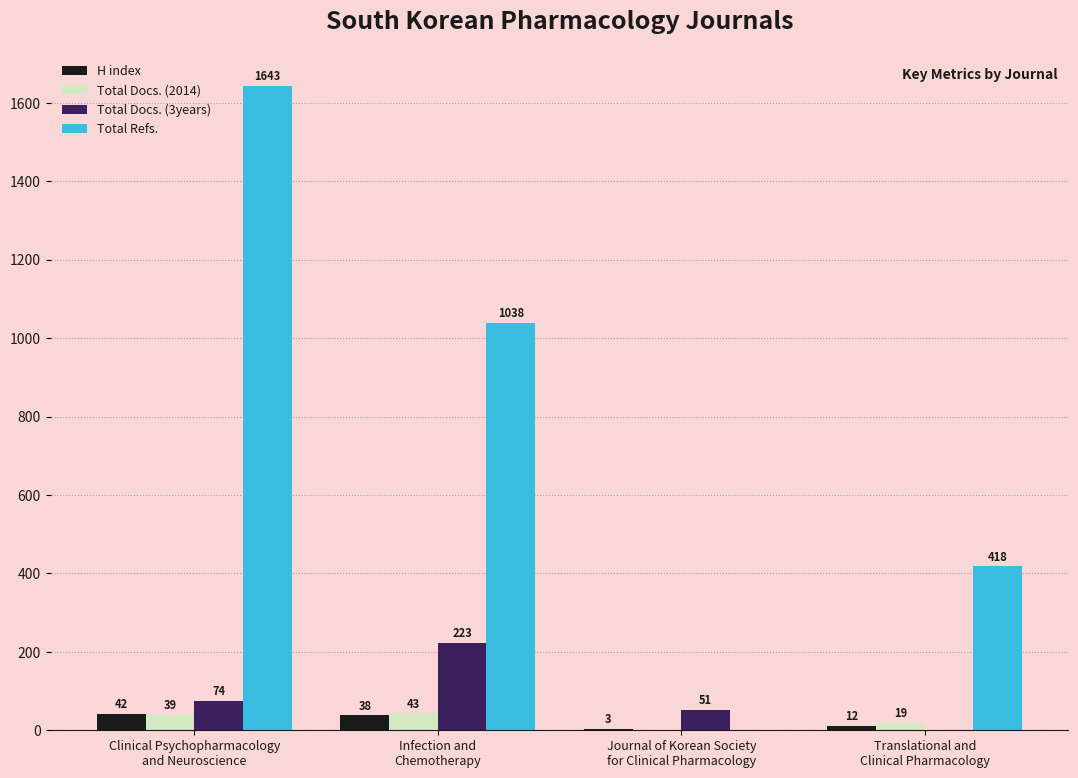

What is the highest value of the Total Refs. series?

1643